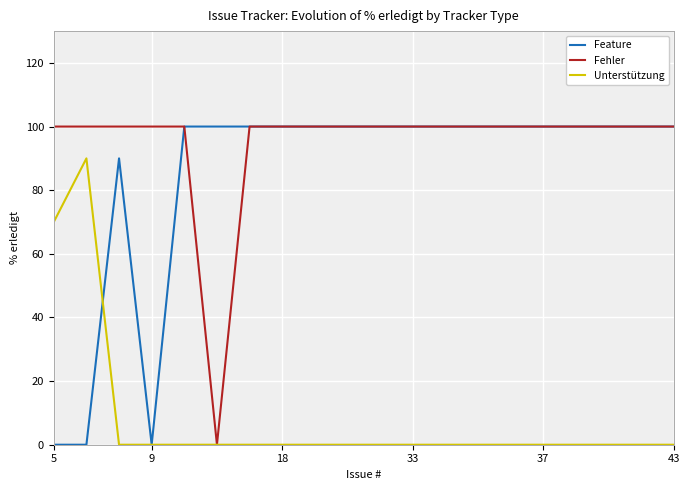

What is the value of the Feature point at the 14th from the left?

100